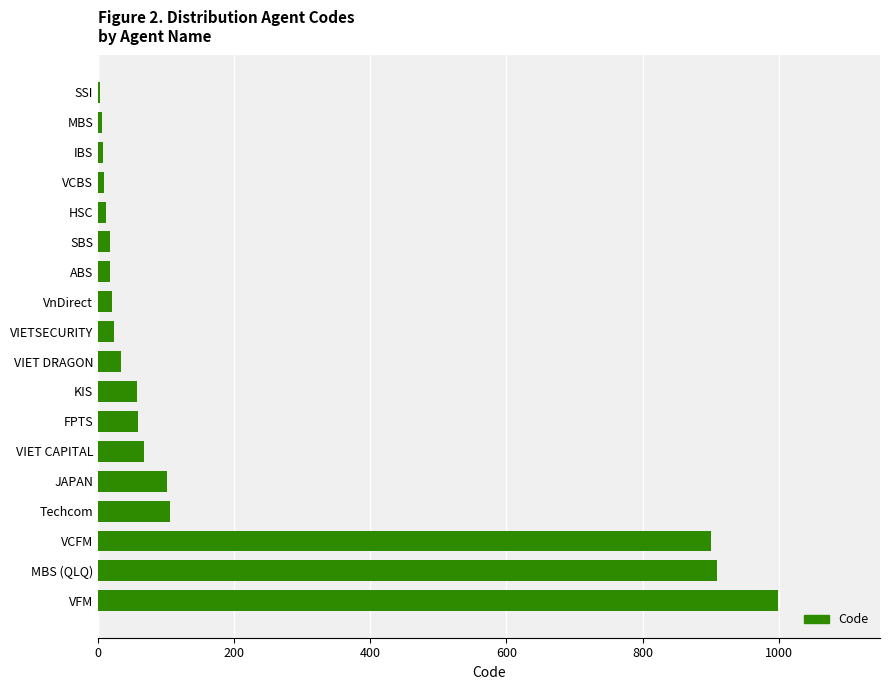

What is the change in value from Techcom to VIET DRAGON?

-72